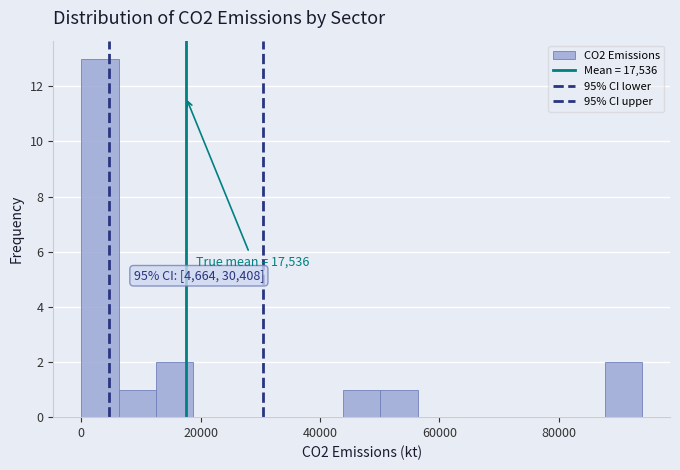

Read against the x-axis, roughly where is the centre of the tallest bar?

4000